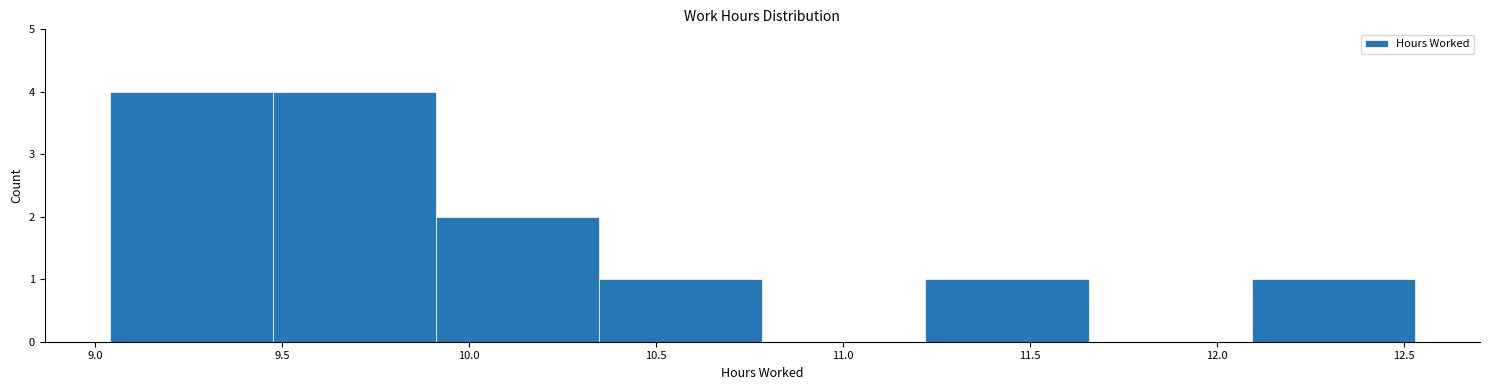

Reading left to right, list every bar in this chart as the range it spans on the x-axis followed by its height. Neither the bar edges nor the heights are printed on the chart, so give them approximately, as read against the axes.

9.05 to 9.50: 4
9.50 to 9.90: 4
9.90 to 10.35: 2
10.35 to 10.80: 1
10.80 to 11.20: 0
11.20 to 11.65: 1
11.65 to 12.10: 0
12.10 to 12.55: 1